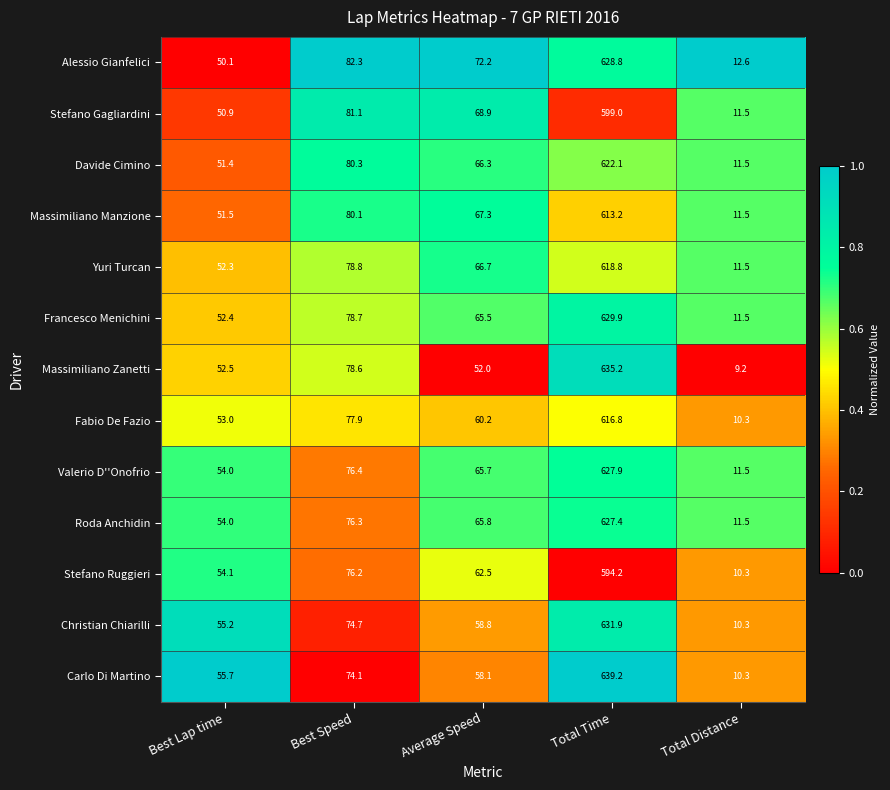

Where does the Valerio D''Onofrio series first go above 65?

Best Speed